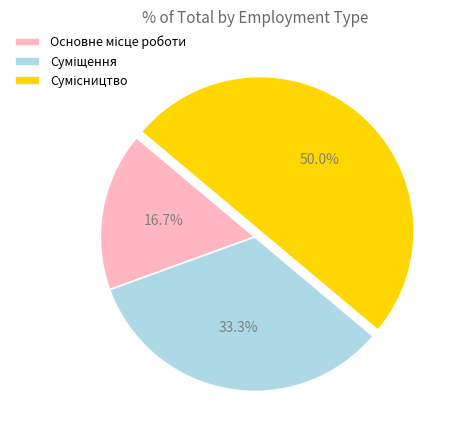

The Сумісництво slice represents 38% of the pie. True or false?

False